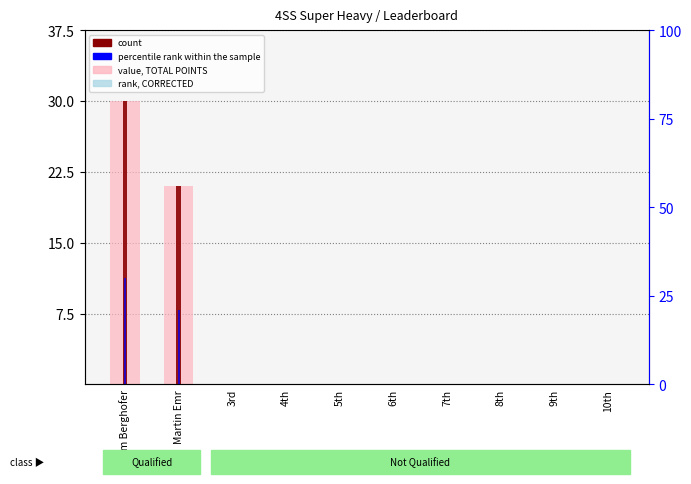

At which category does the chart reach its peak across all series?

Adam Berghofer